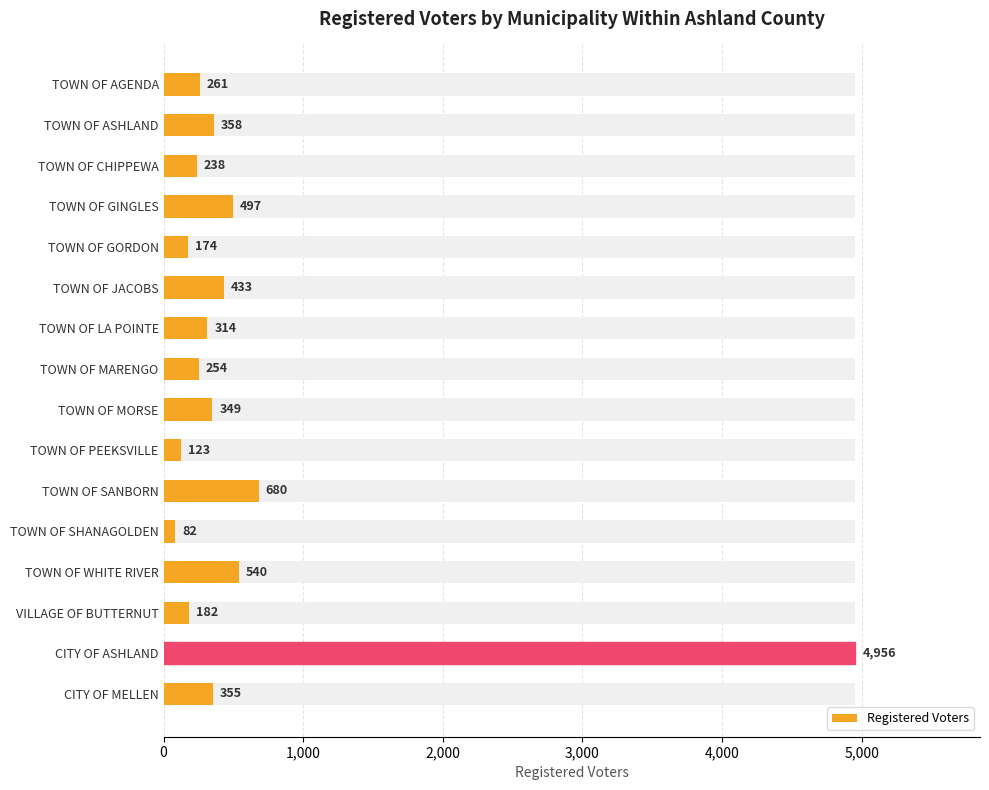

Is it true that the value at TOWN OF SANBORN is 680?

True